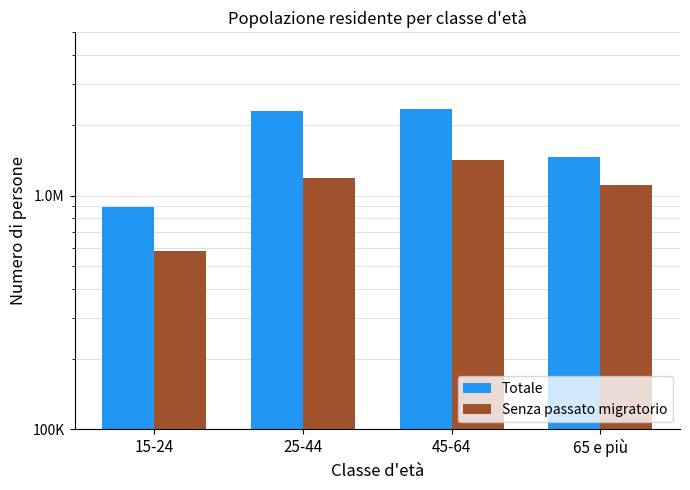

What is the sum of the Totale values at 25-44 and 45-64?

4675060.0